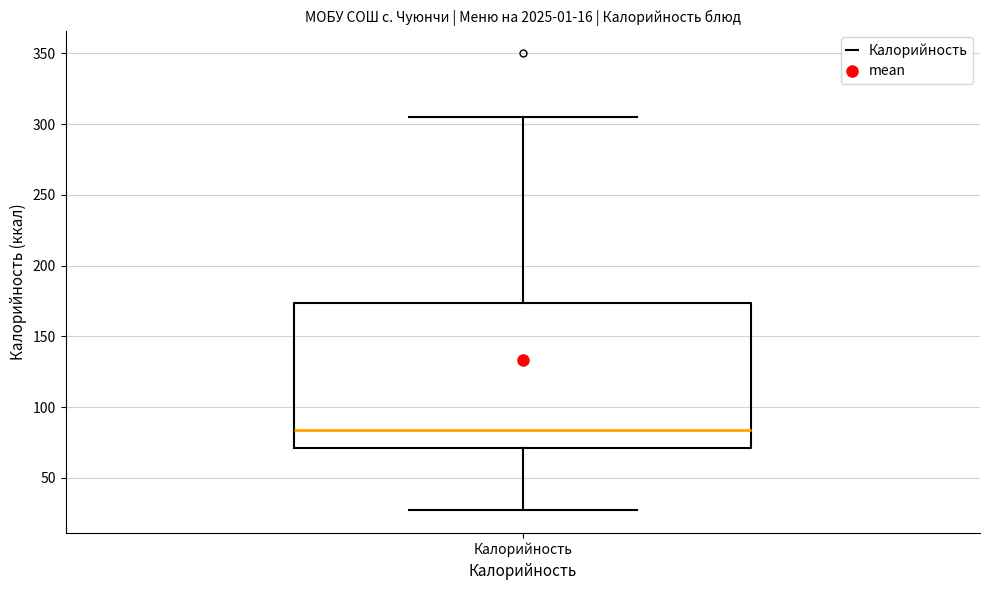

Where is the lower edge of the box for Калорийность on the y-axis? The values are not printed on the chart, so give them approximately, as read against the axis.

70